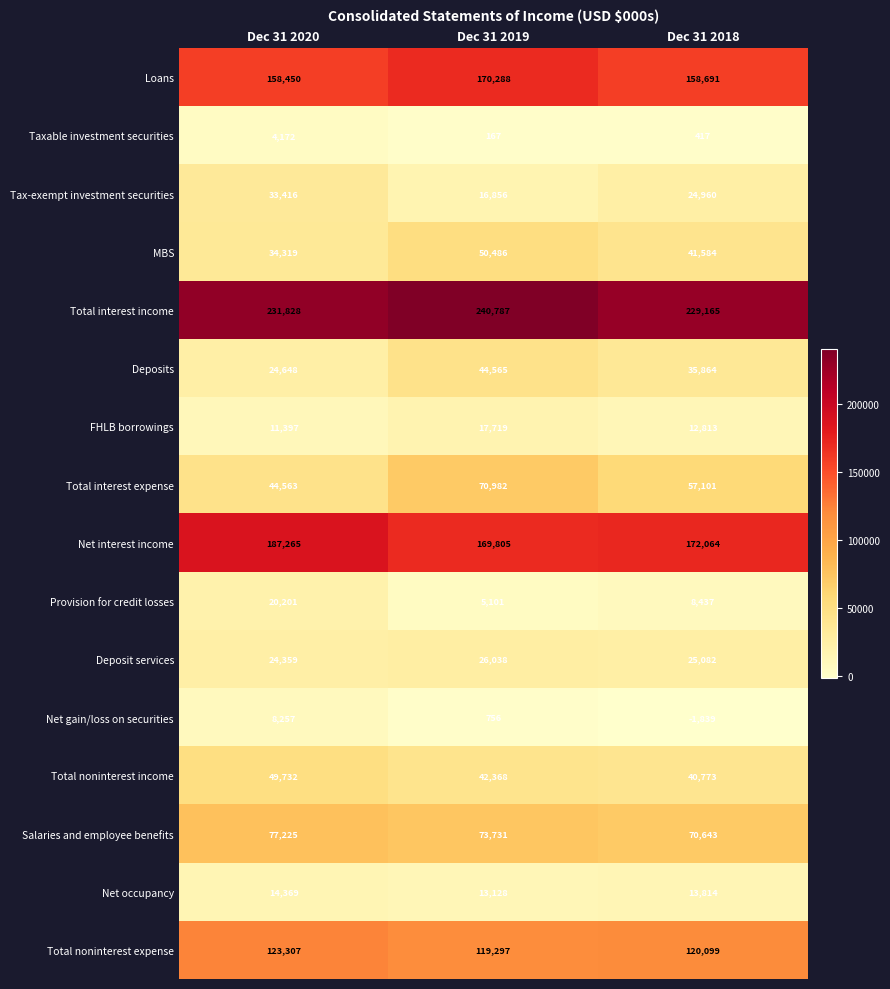

Rank the series by their maximum value, from highest to lowest.

Total interest income, Net interest income, Loans, Total noninterest expense, Salaries and employee benefits, Total interest expense, MBS, Total noninterest income, Deposits, Tax-exempt investment securities, Deposit services, Provision for credit losses, FHLB borrowings, Net occupancy, Net gain/loss on securities, Taxable investment securities